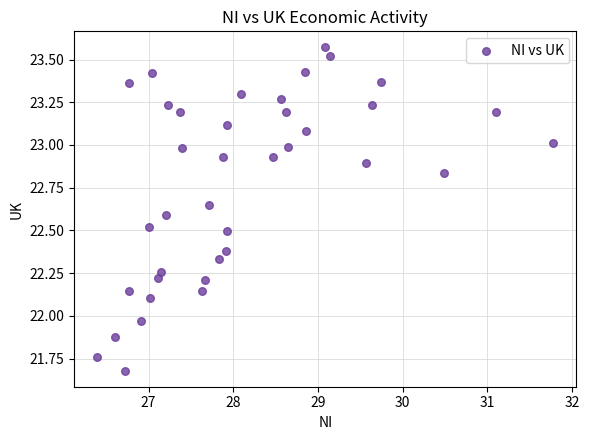

What is the range of X values (max minus min)?

5.4